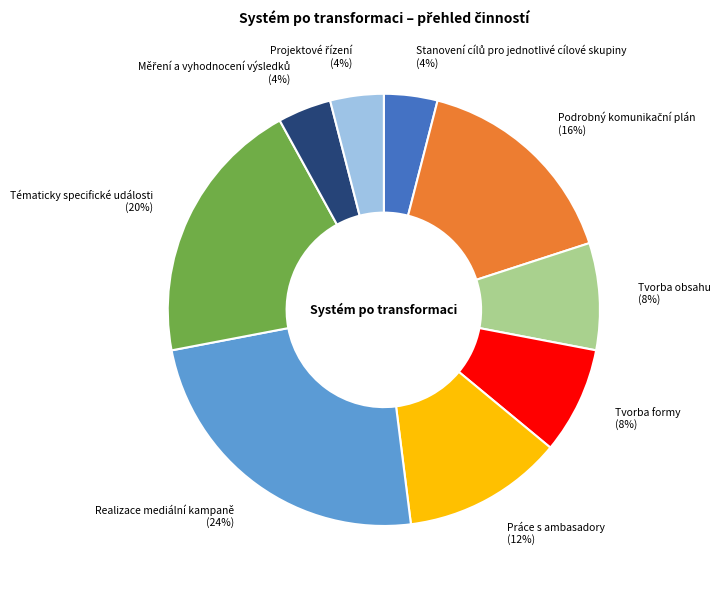

Count the number of slices in the pie.

9